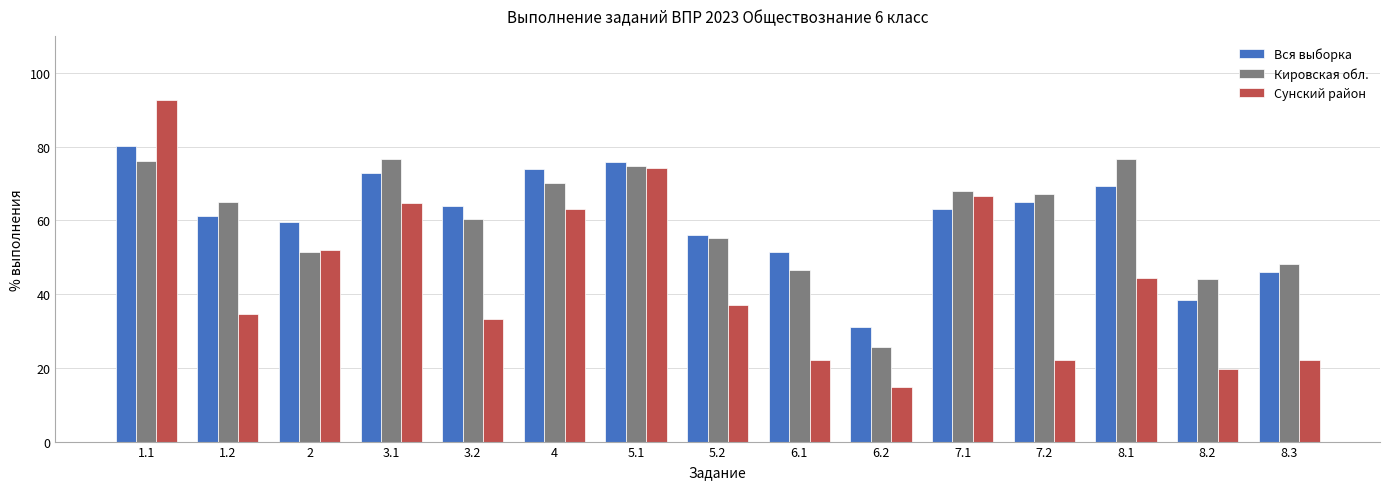

What is the label of the 10th bar from the left?

6.2